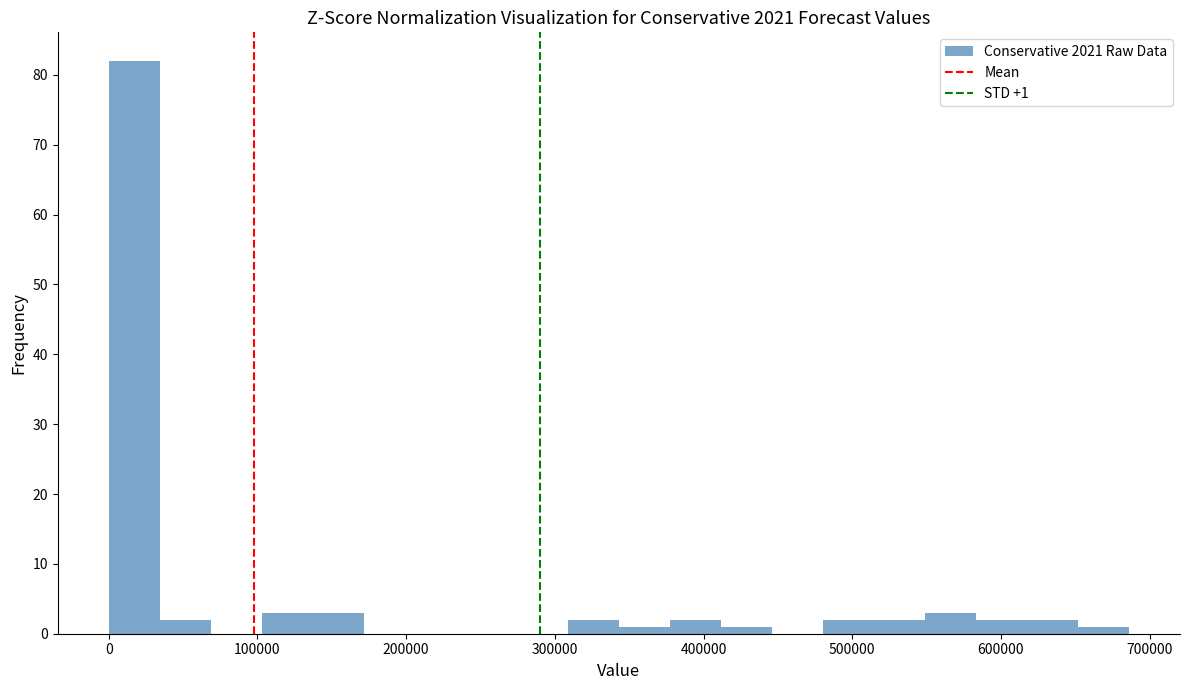

Around what value on the x-axis is the tallest bar? Give the approximate position of its centre, as read against the axis.

20000